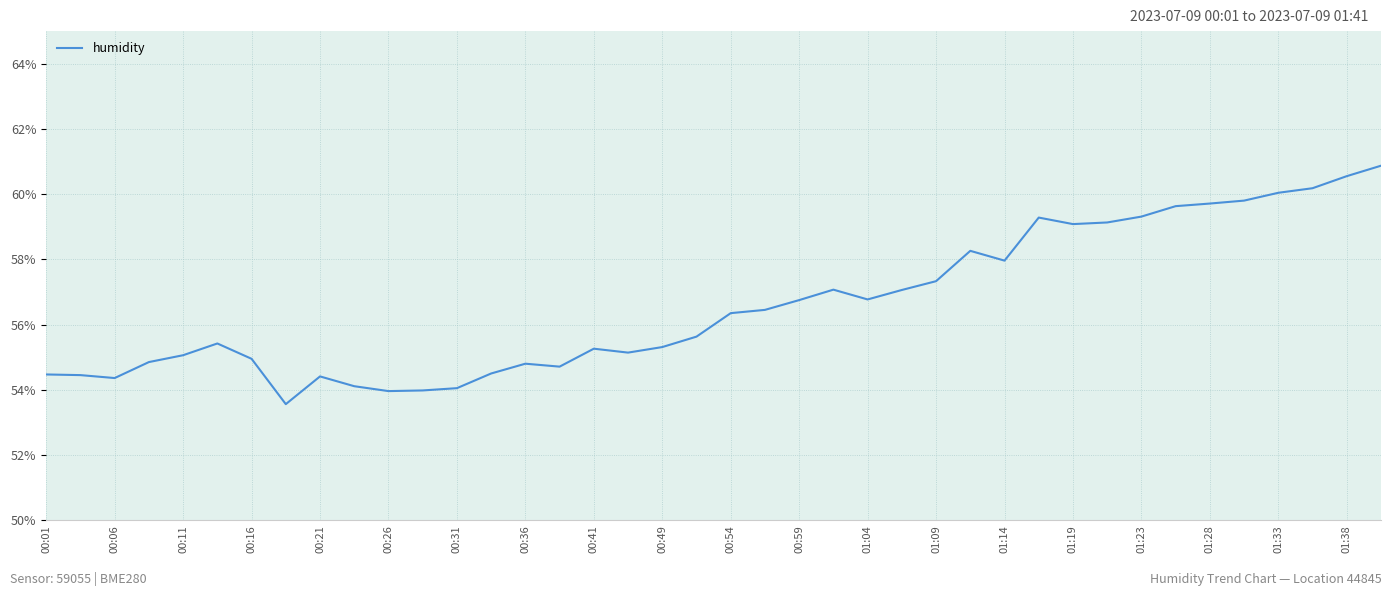

What is the maximum value shown in the chart?

60.9